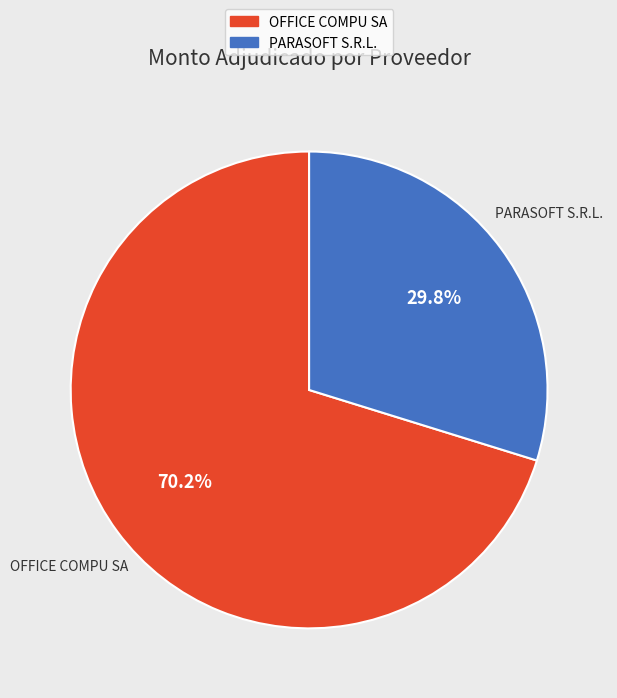

To the nearest percent, what percentage of the pie is OFFICE COMPU SA?

70%